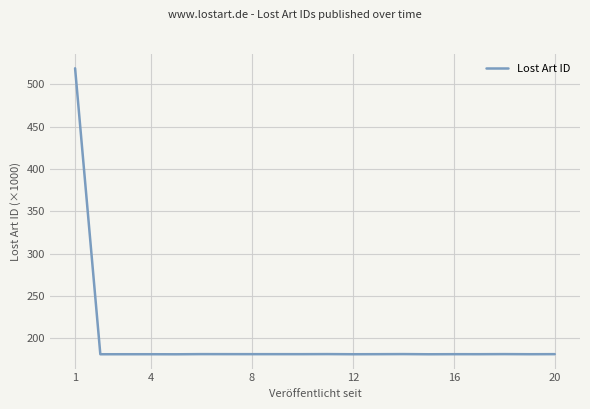

What is the difference between the maximum and minimum values?

337.7